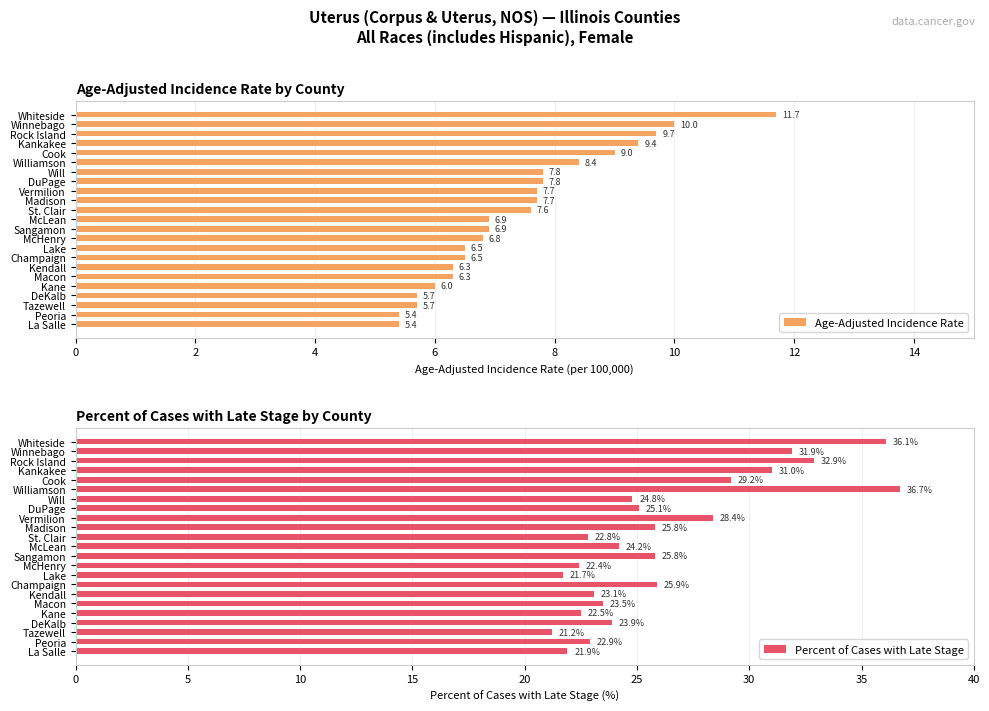

How many groups of bars are there?

23